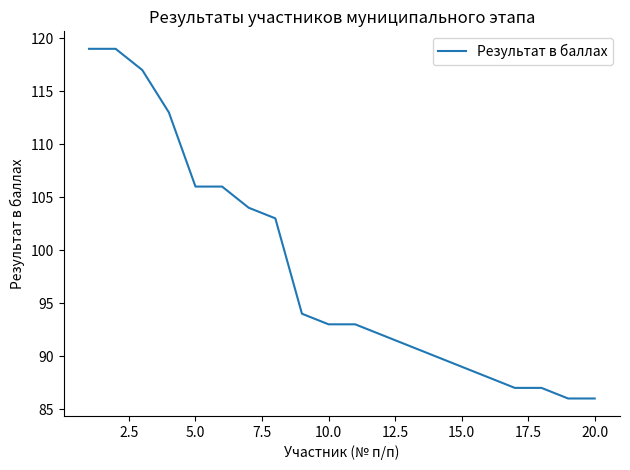

What is the difference between the maximum and minimum values?

33